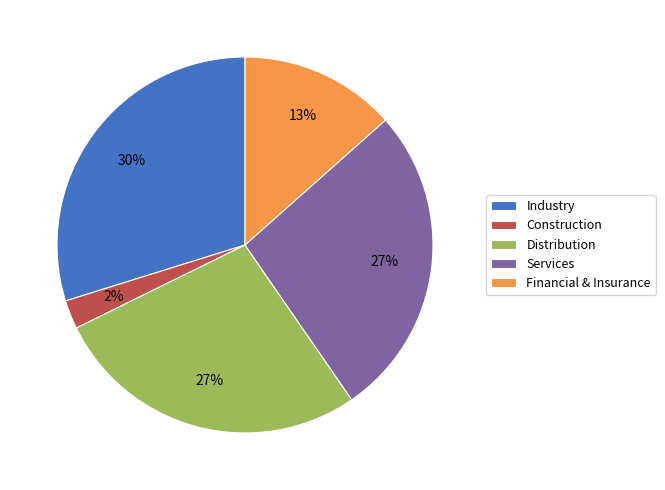

What is the largest slice in the pie chart?

Industry